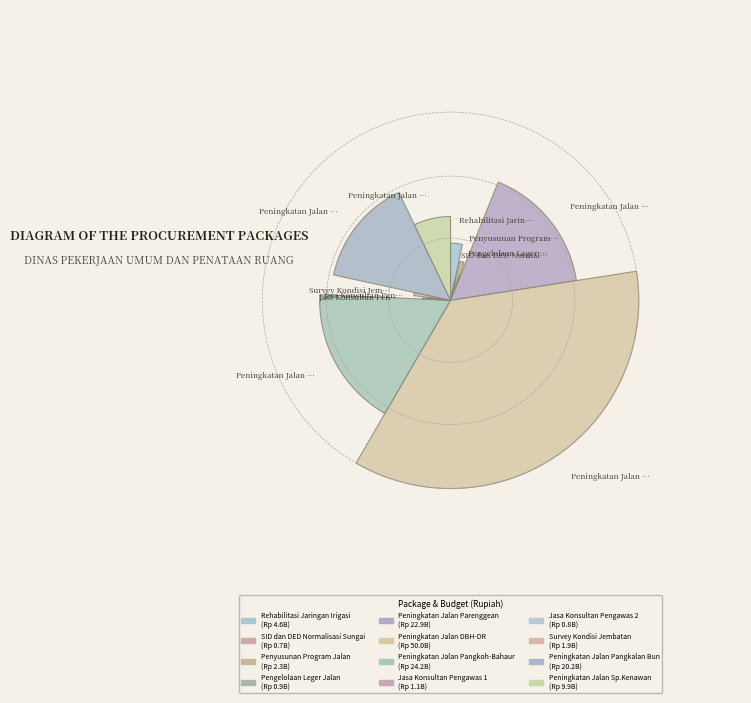

What is the change in value from Jasa Konsultan Pengawas 2 to Peningkatan Jalan Pangkalan Bun?

+19465500000